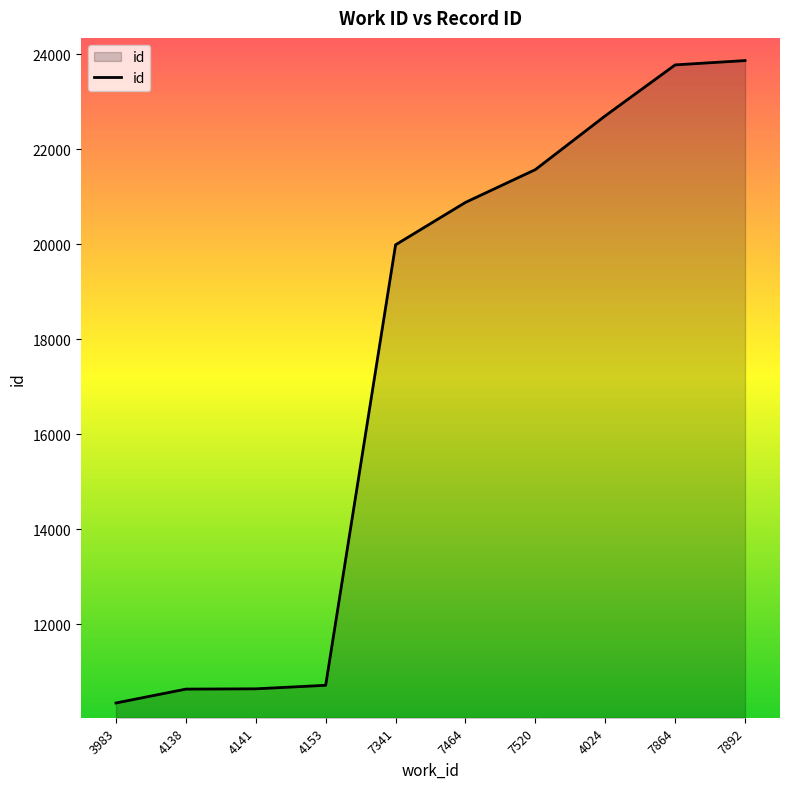

Does the chart have visible grid lines?

No